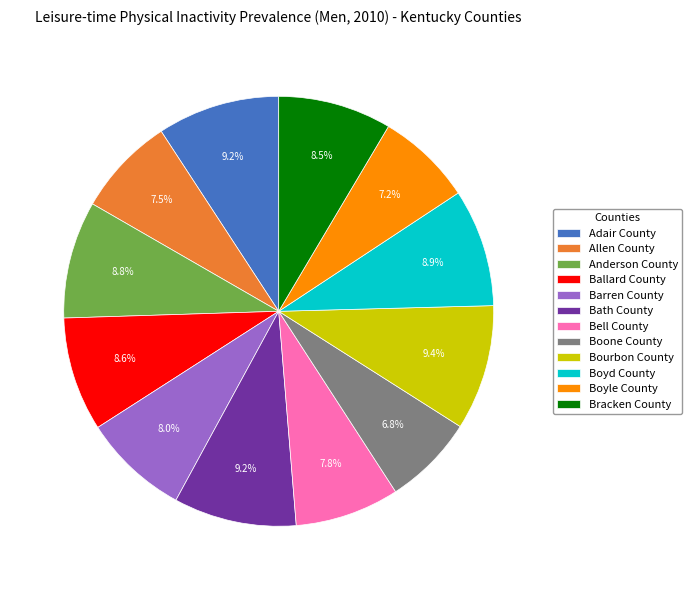

Is there any slice that represents more than half of the pie?

No